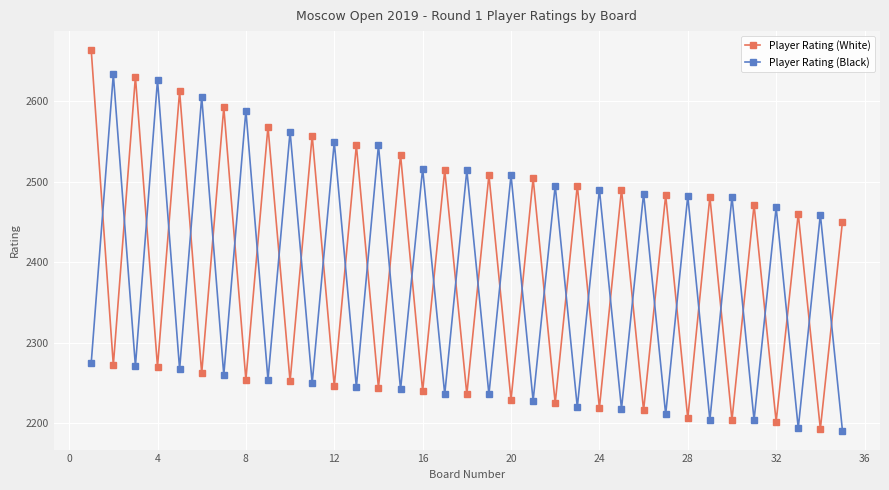

Which series has the largest total across all categories?

Player Rating (White)